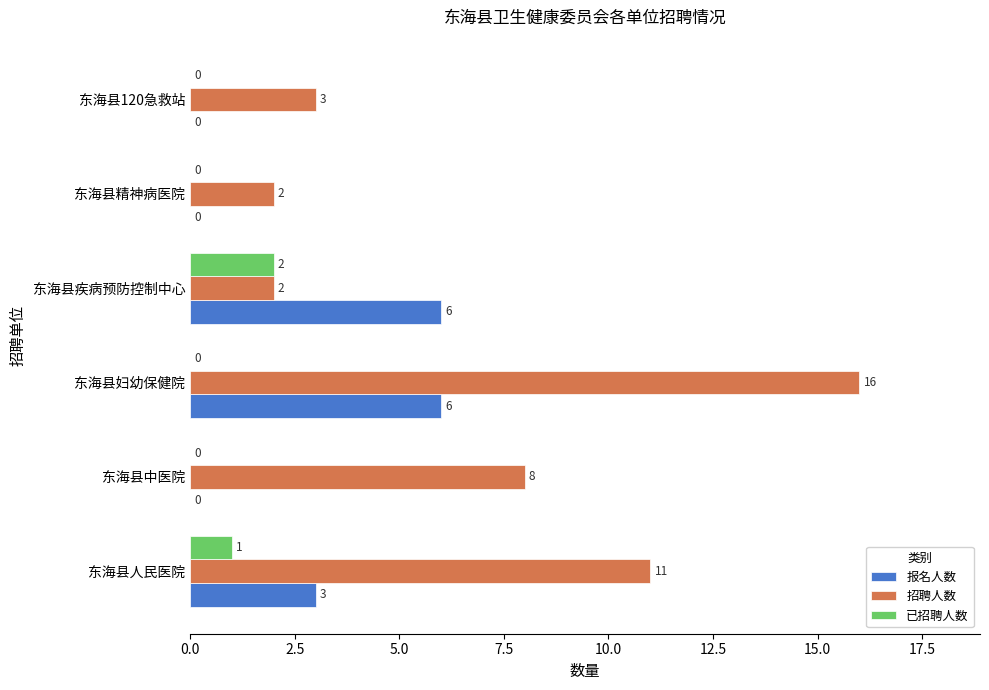

Where is 招聘人数 nearest to the value 9?

东海县中医院